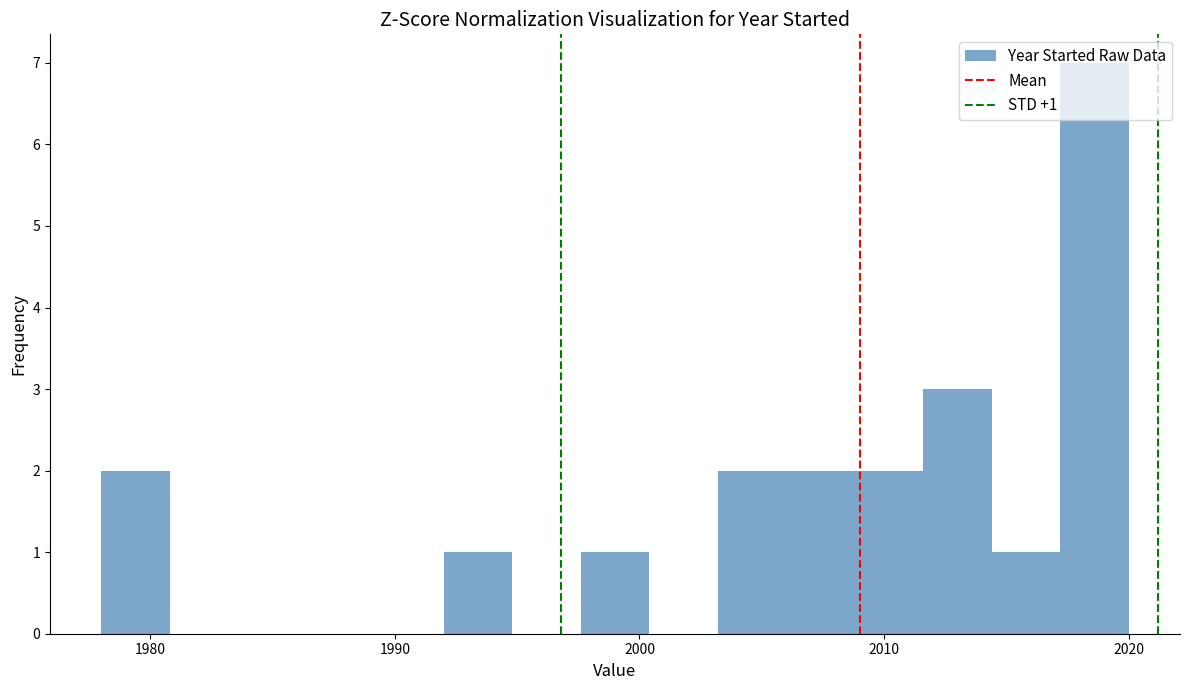

Around what value on the x-axis is the tallest bar? Give the approximate position of its centre, as read against the axis.

2019